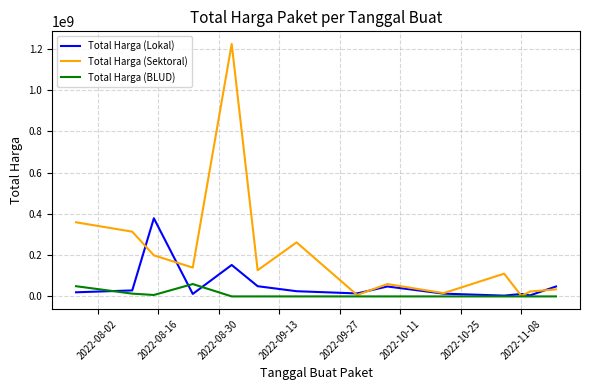

List the series in order of their peak value, highest first.

Total Harga (Sektoral), Total Harga (Lokal), Total Harga (BLUD)